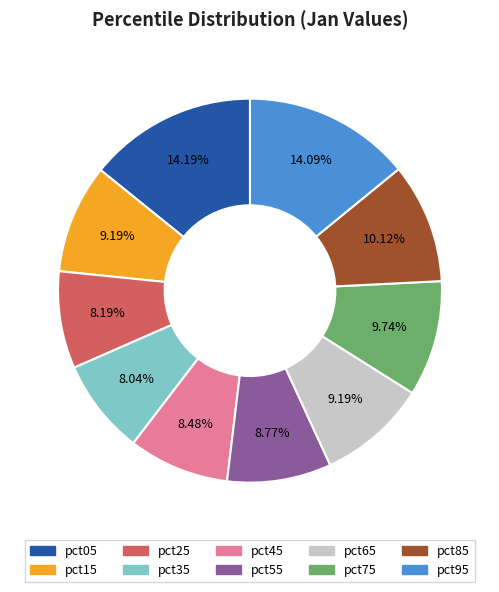

Is pct85 the majority of the pie?

No